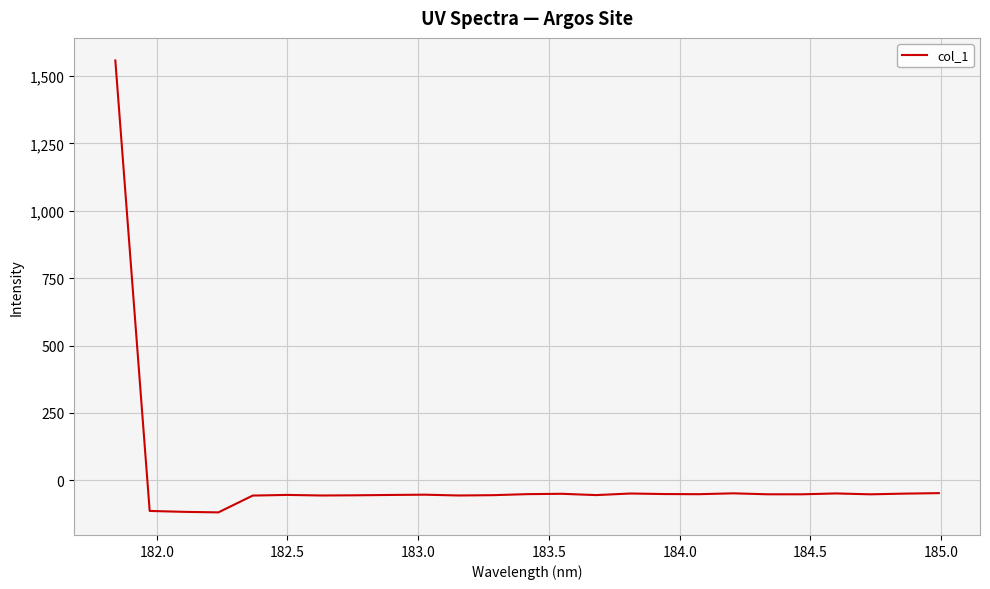

What is the difference between the maximum and second lowest values?

1673.9